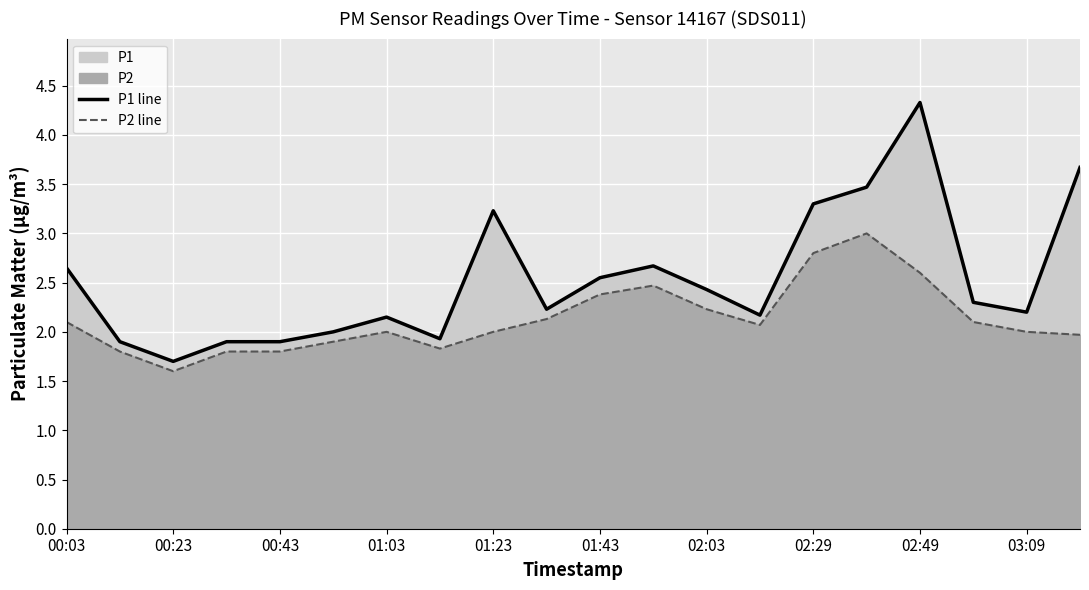

Is it true that P2 line equals 2.4 at 01:43?

True